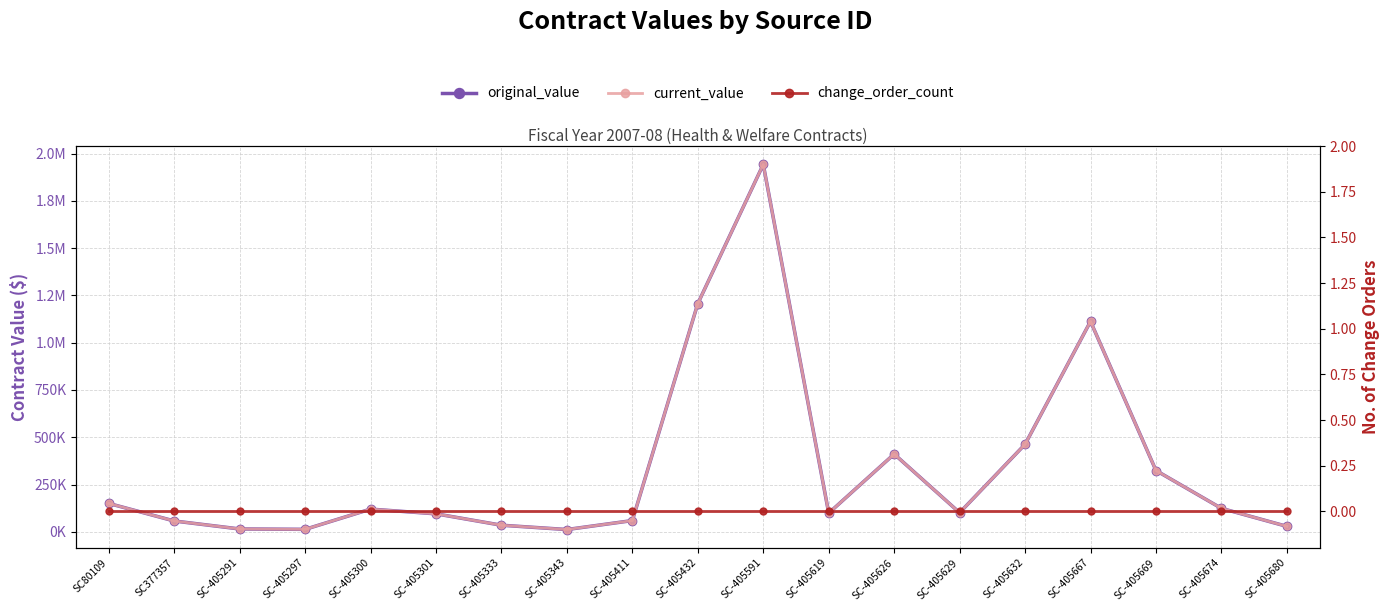

Reading left to right, what are all the values shown in this chart?

original_value: 150000	57202	15000	13000	120000	95000	34800	12000	59437	1206850	1942175	98798	410950	101020	462608	1112436	324031	124000	28742
current_value: 150000	57202	15000	13000	120000	95000	34800	12000	59437	1206850	1942175	98798	410950	101020	462608	1112436	324031	124000	28742
change_order_count: 0	0	0	0	0	0	0	0	0	0	0	0	0	0	0	0	0	0	0